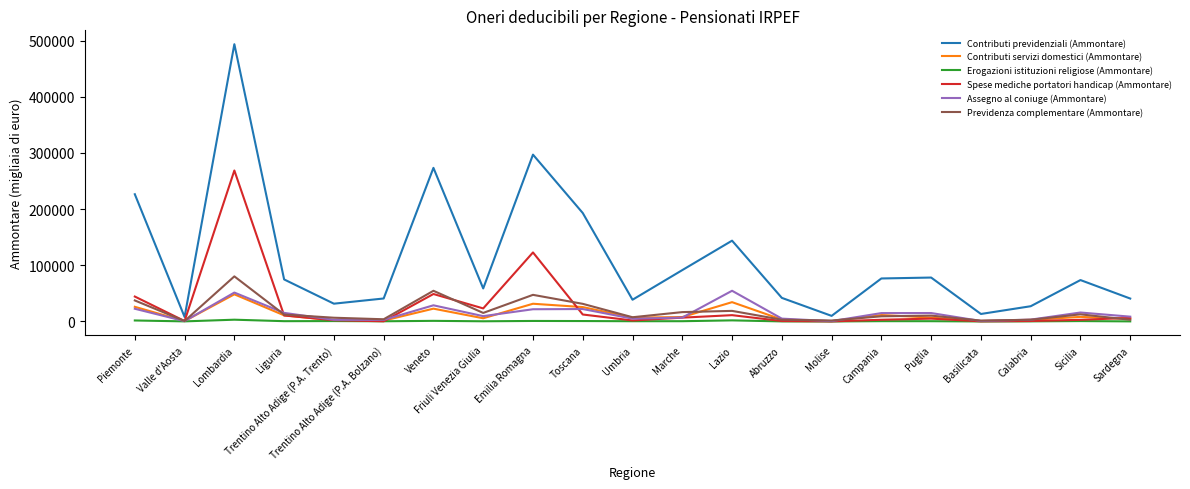

Is it true that Contributi previdenziali (Ammontare) equals 87821 at Toscana?

False